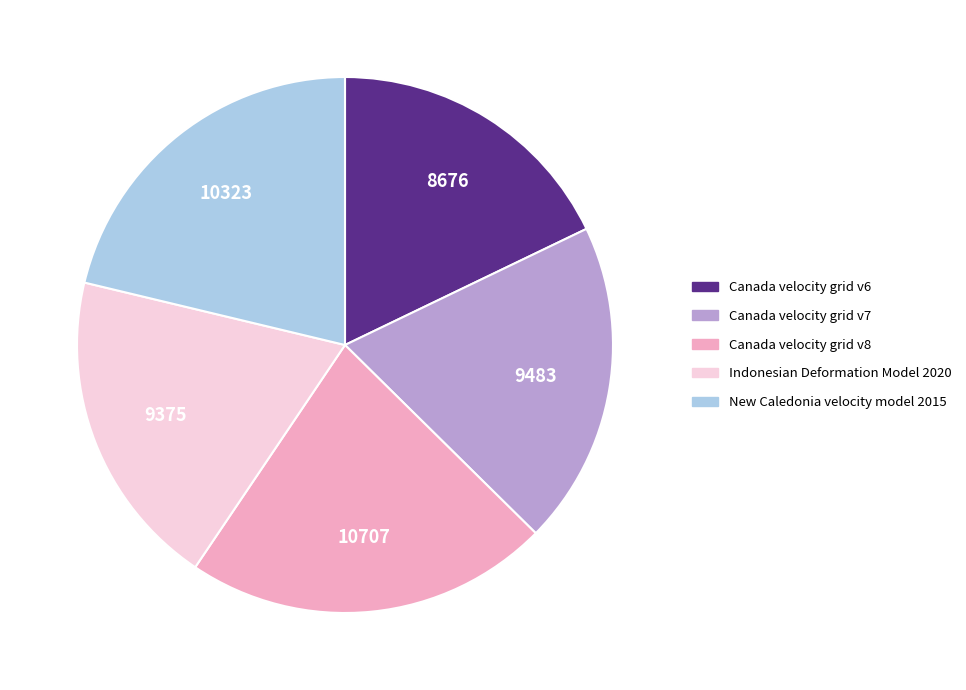

Is it true that Canada velocity grid v8 is 29% of the pie?

False